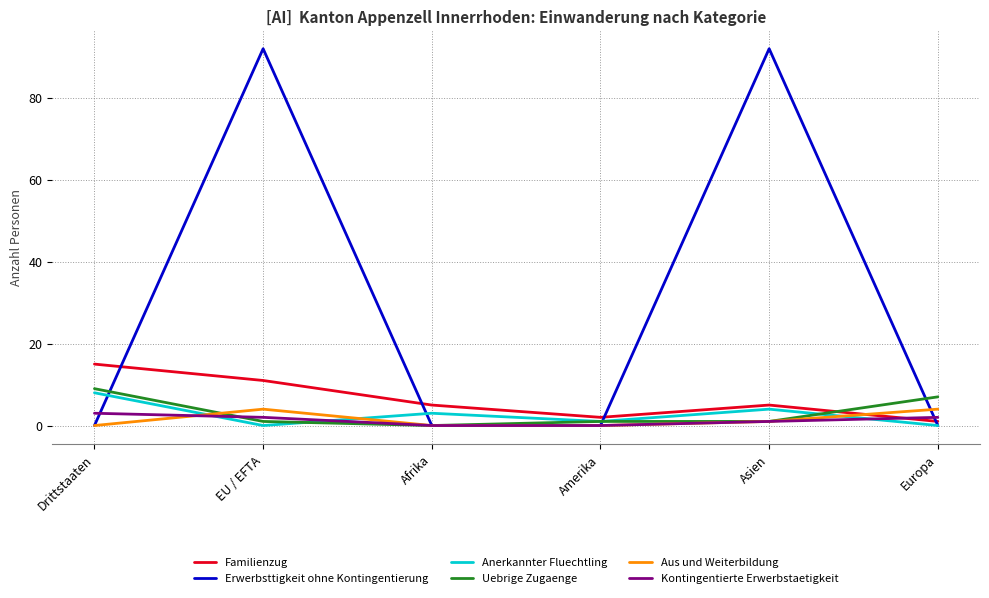

True or false: Erwerbsttigkeit ohne Kontingentierung has more than 1 points higher than both neighbors.

True